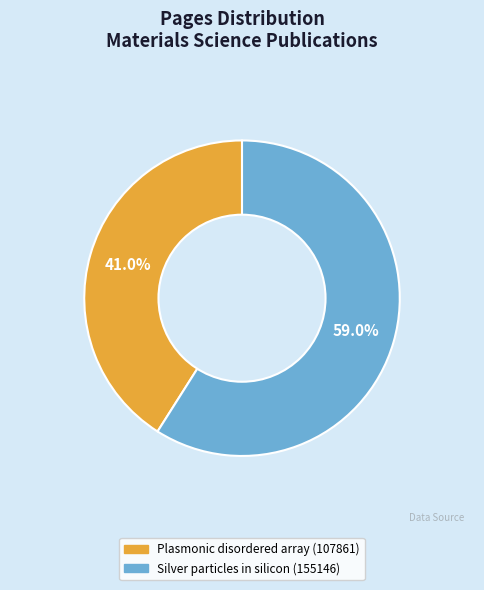

To the nearest percent, what is the difference between the largest and smallest slice percentages?

18%